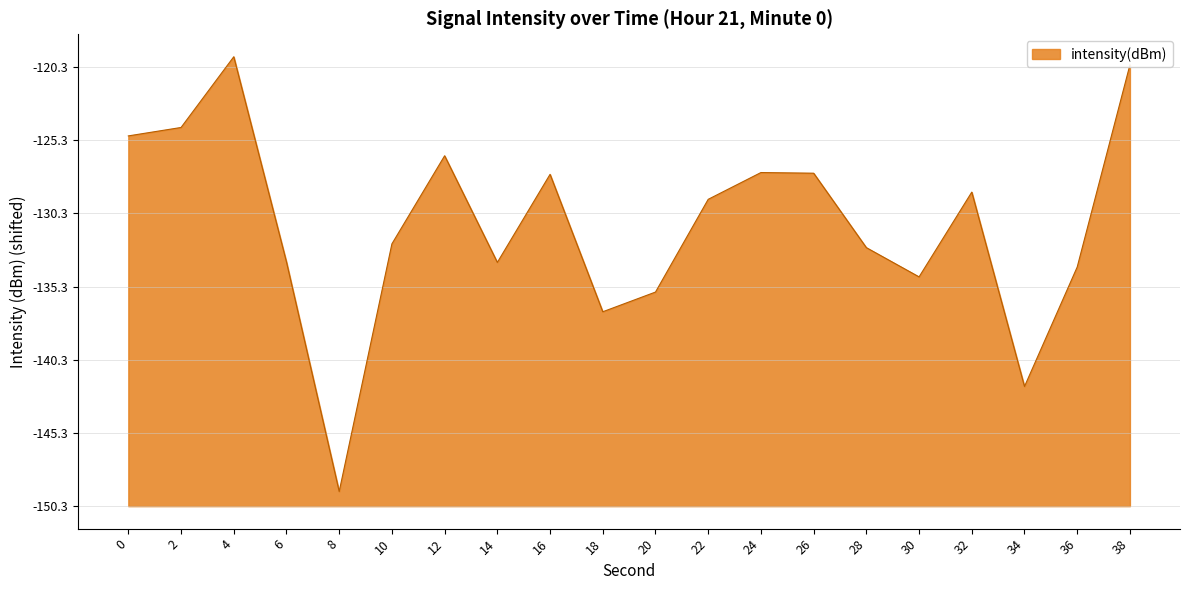

At which label is the value closest to 15?

20